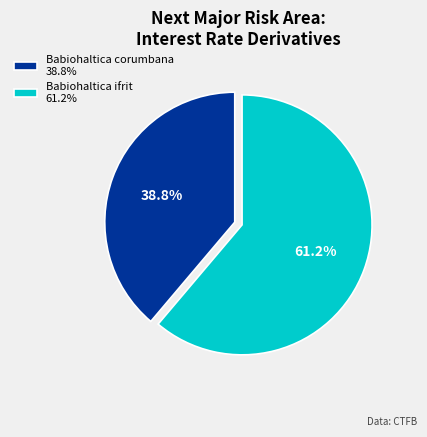

The Babiohaltica ifrit slice represents 50% of the pie. True or false?

False